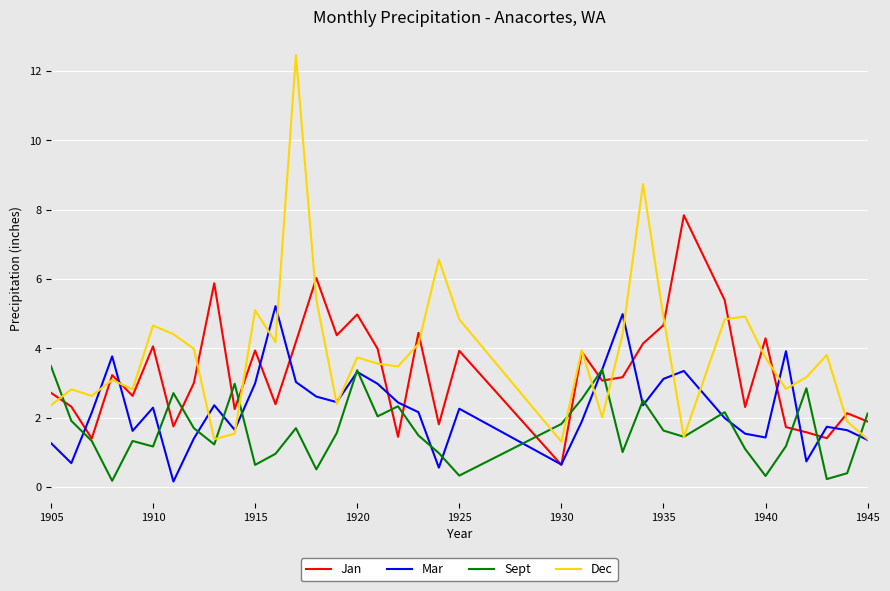

Which series has the largest total across all categories?

Dec